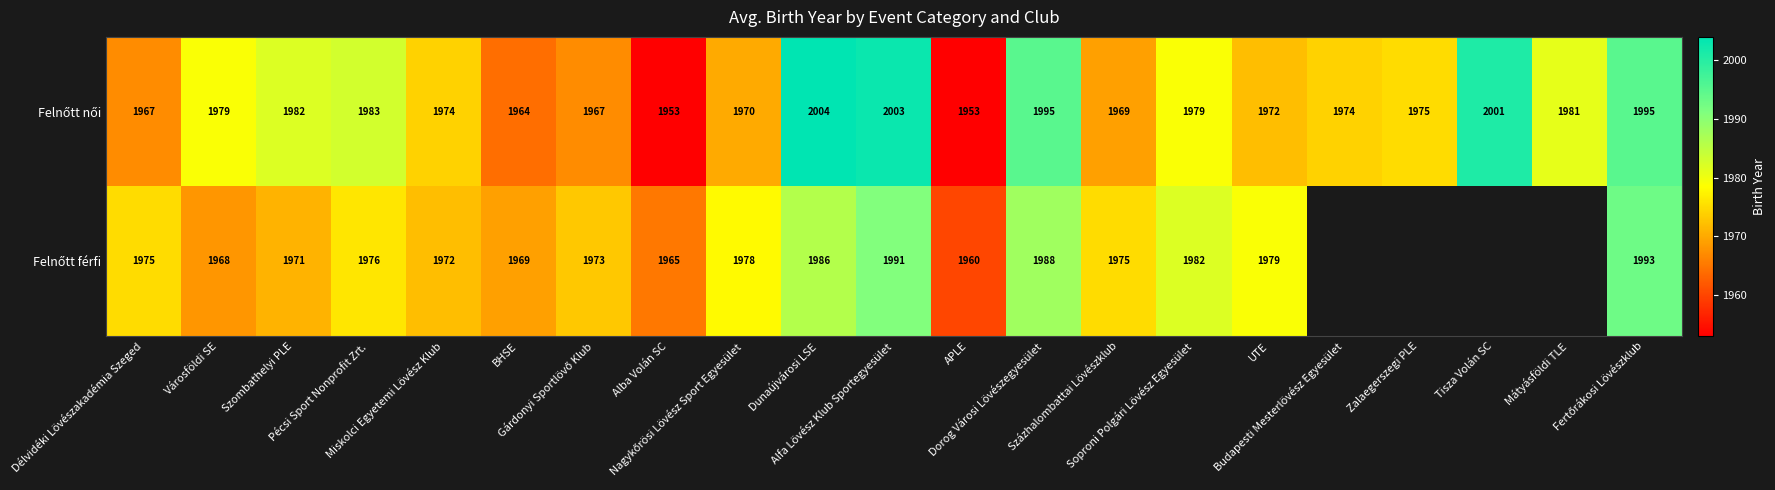

List the series in order of their peak value, highest first.

Felnőtt női, Felnőtt férfi